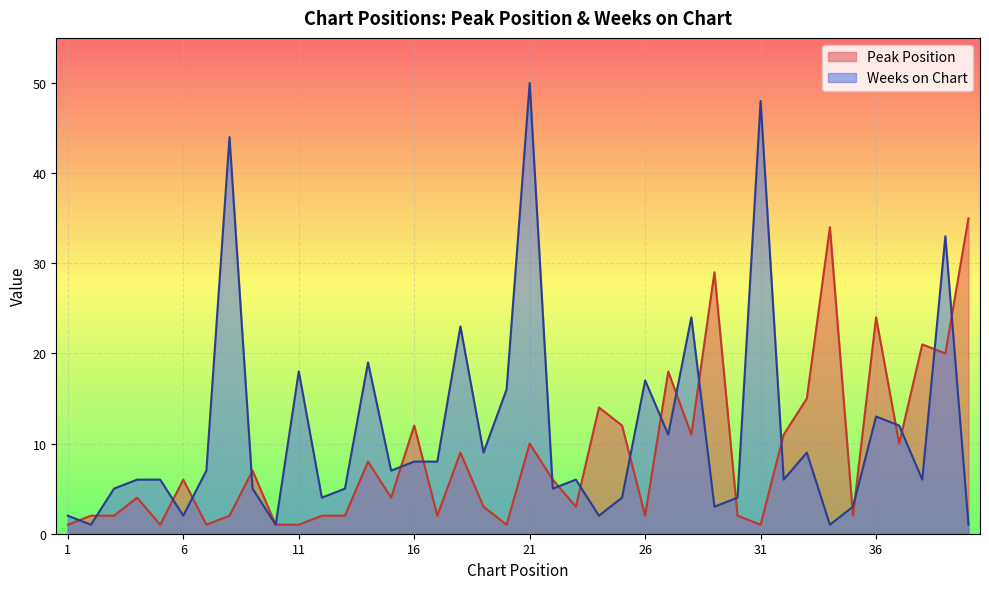

How many lines are shown in the chart?

2